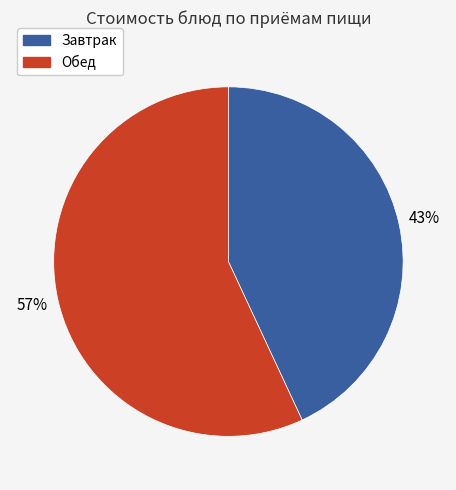

Between Завтрак and Обед, which is larger?

Обед